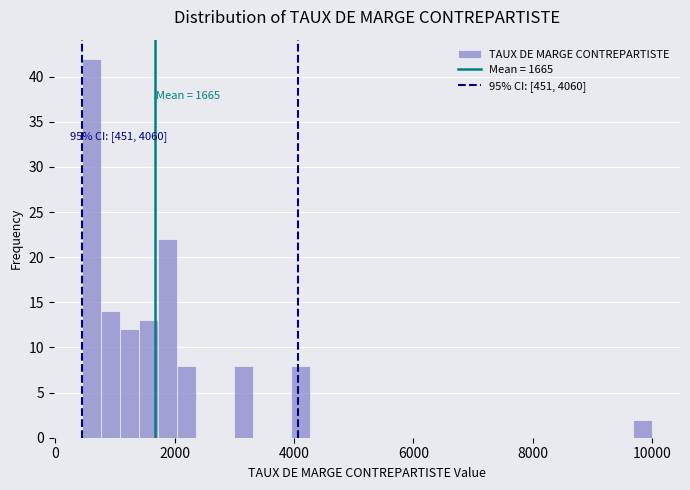

Read against the x-axis, roughly where is the centre of the tallest bar?

600